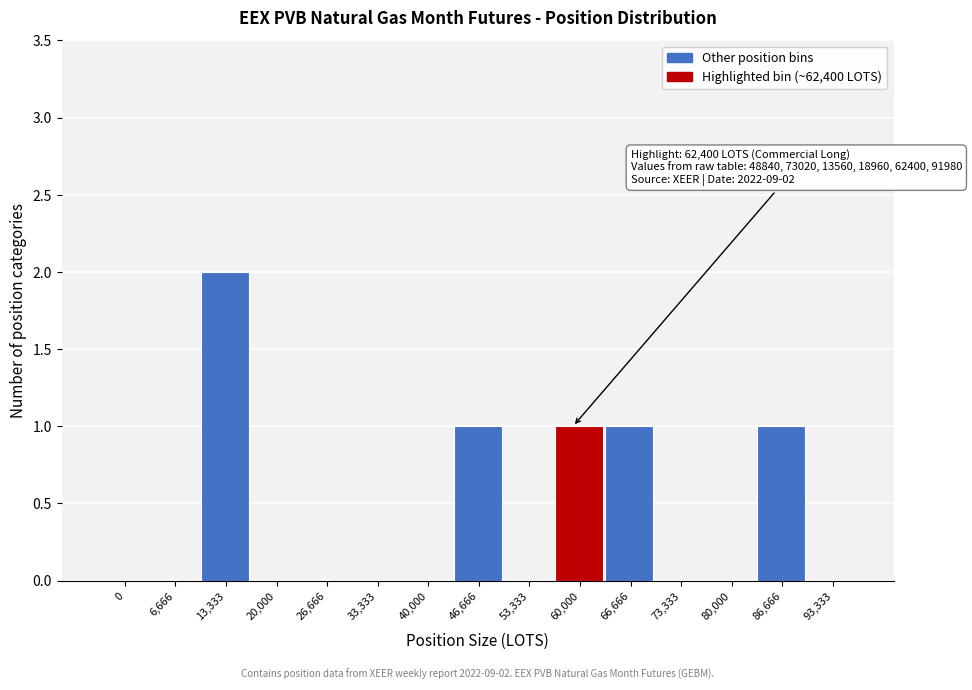

Reading left to right, list all the values displayed in this chart.

0=0	6,666=0	13,333=2	20,000=0	26,666=0	33,333=0	40,000=0	46,666=1	53,333=0	60,000=1	66,666=1	73,333=0	80,000=0	86,666=1	93,333=0